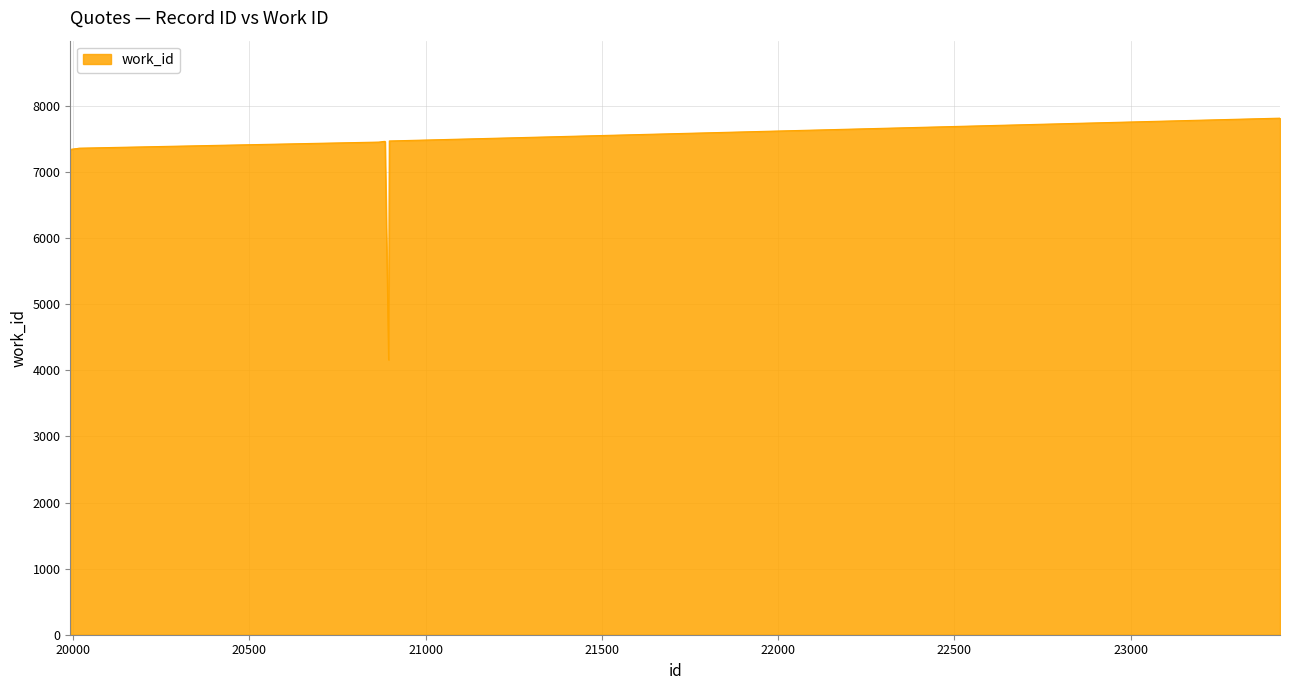

What is the maximum value shown in the chart?

7815